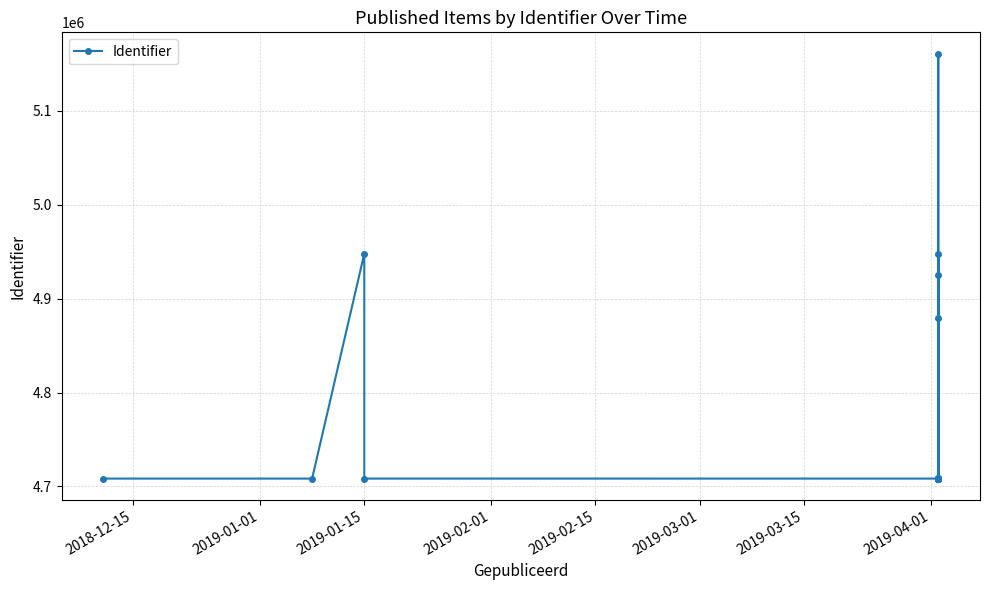

Does the chart have visible grid lines?

Yes